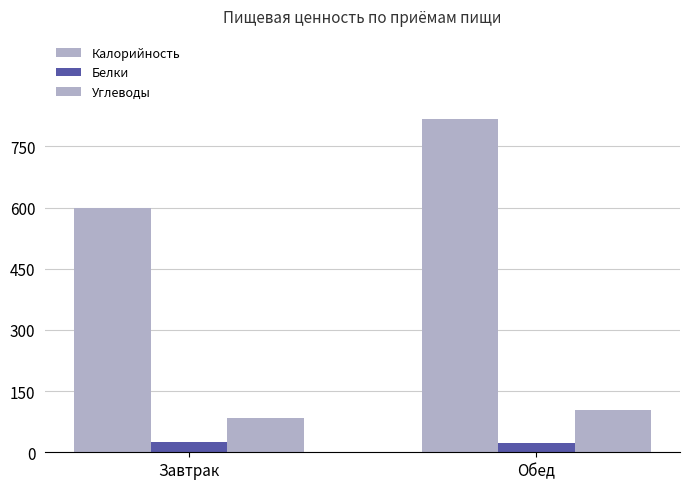

The Белки series shows 22.9 at Обед. True or false?

True